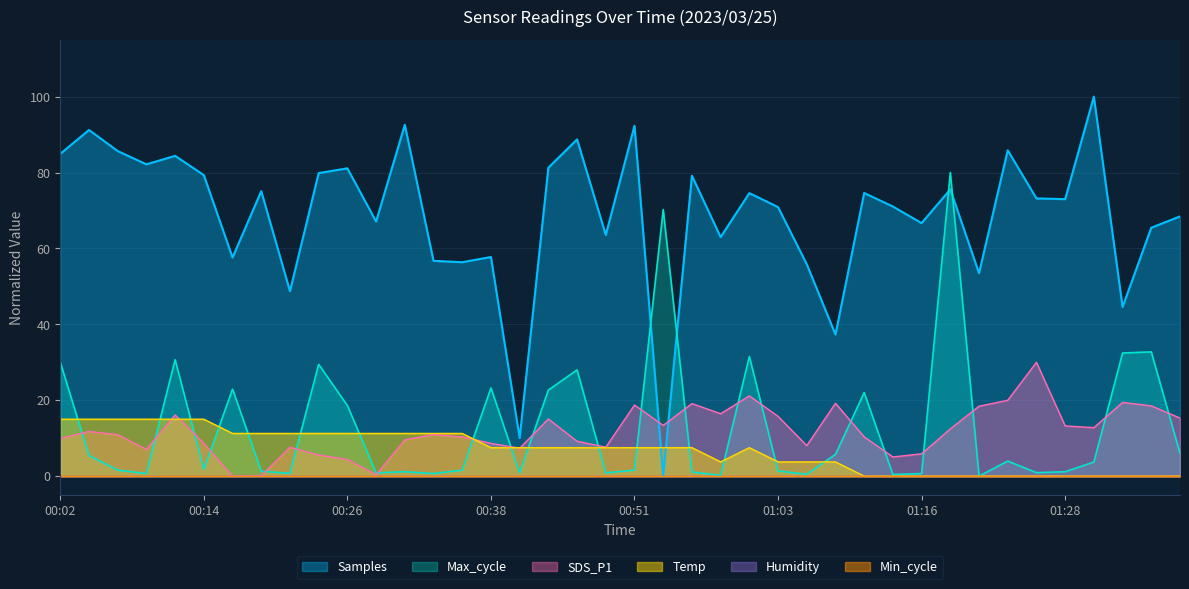

What is the maximum value shown in the chart?

100.0